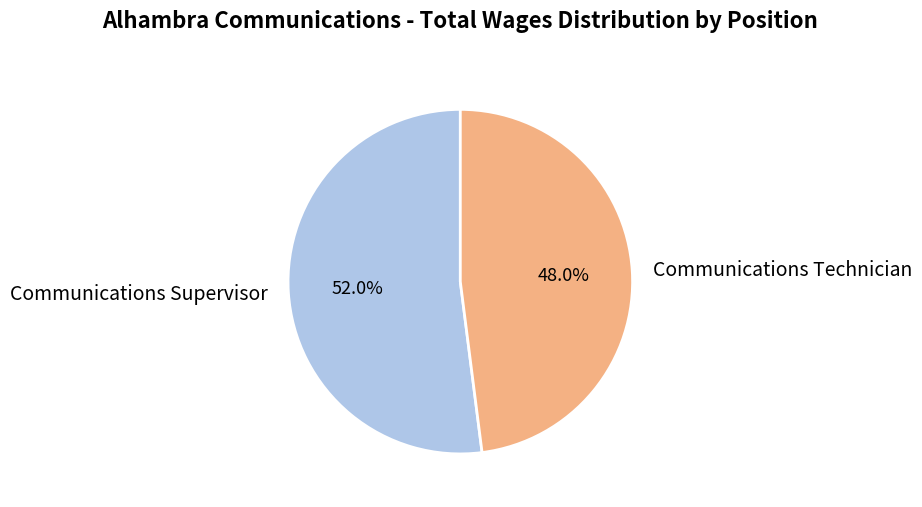

What is the ratio of the value at Communications Supervisor to the value at Communications Technician?

1.1